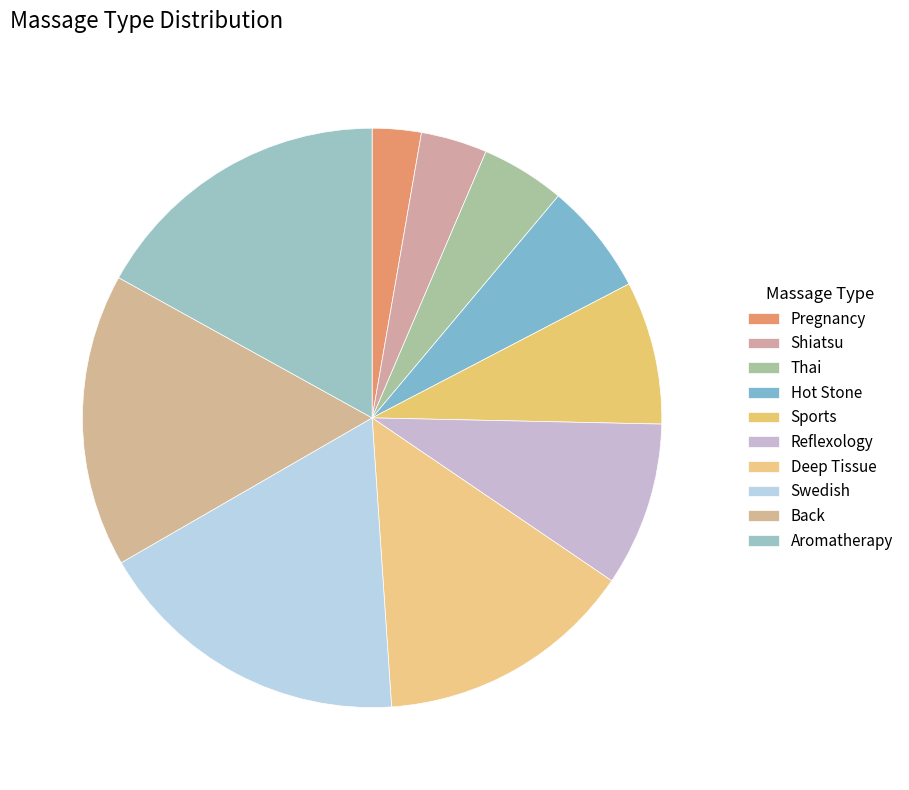

The Reflexology slice represents 22% of the pie. True or false?

False